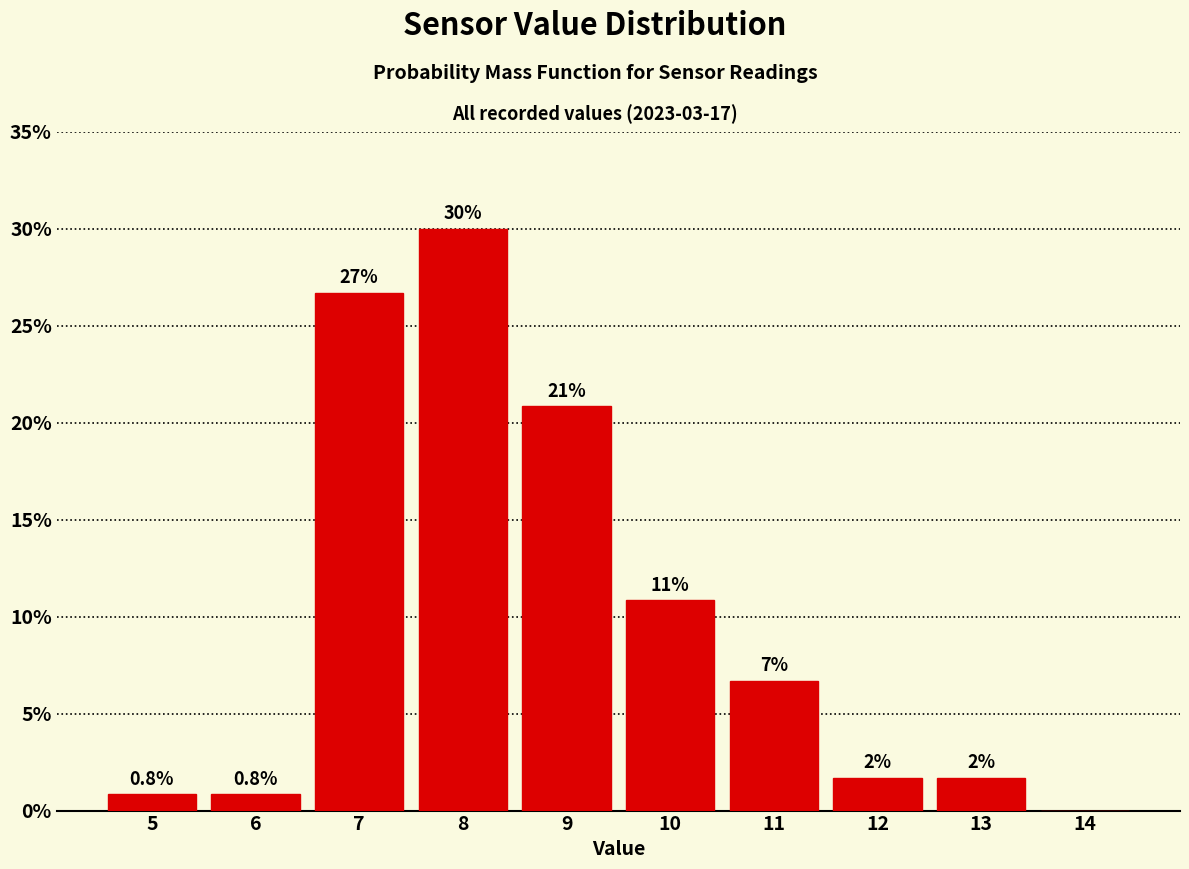

Are the bars horizontal?

No